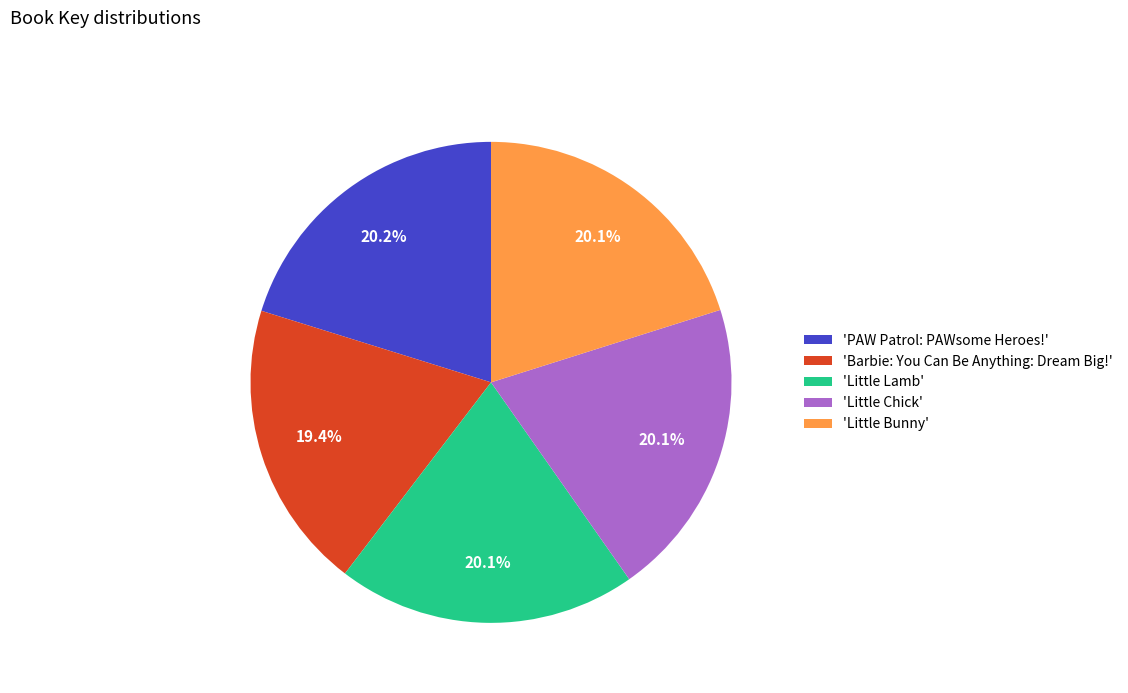

Is there any slice that represents more than half of the pie?

No